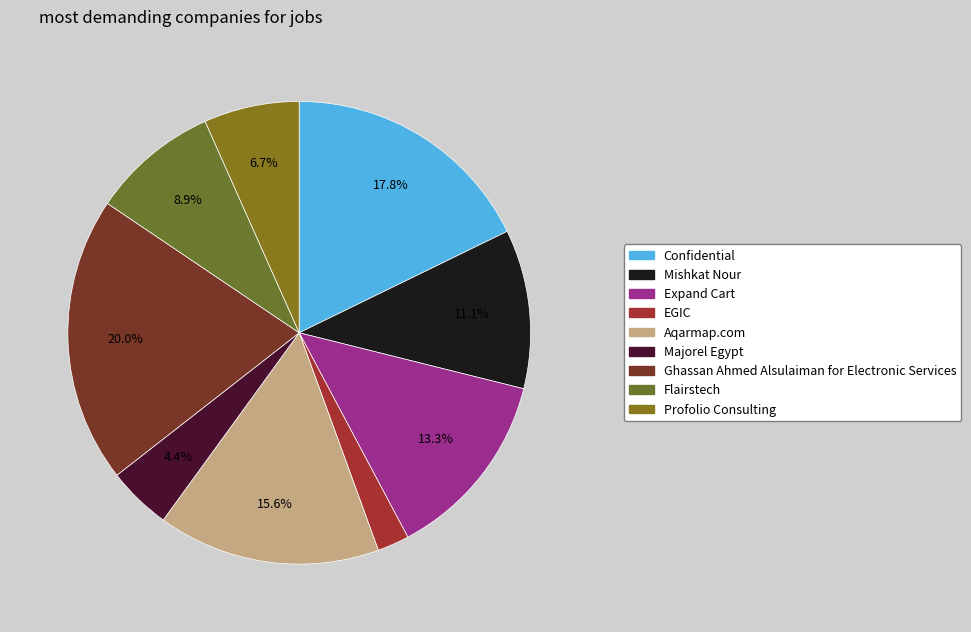

Which category has the smallest portion of the pie?

EGIC